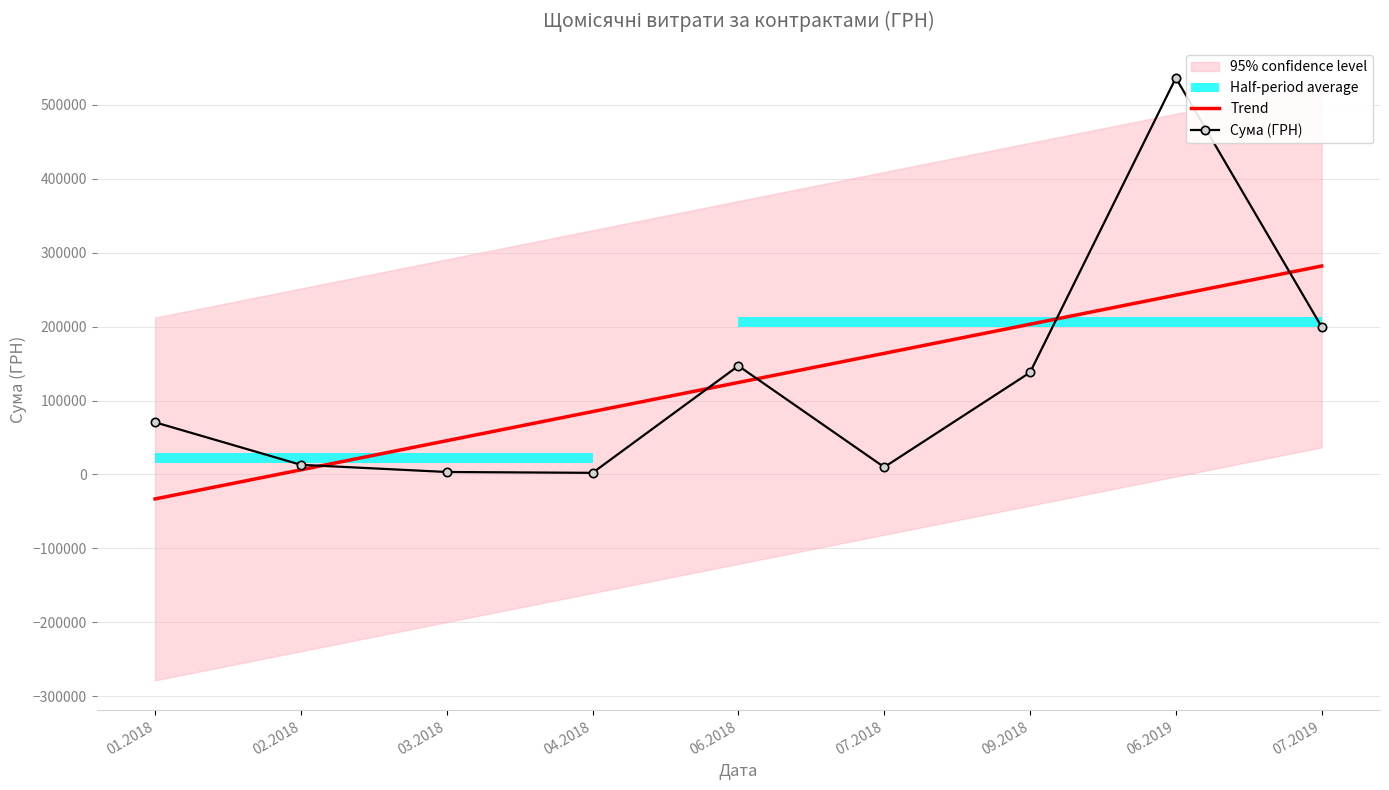

True or false: Сума (ГРН) has more than 0 interior local peaks.

True